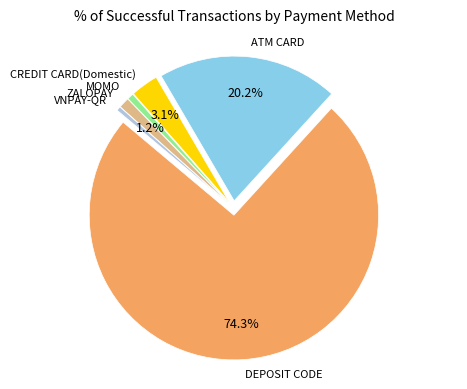

What percentage is NOT represented by DEPOSIT CODE?

25.7%